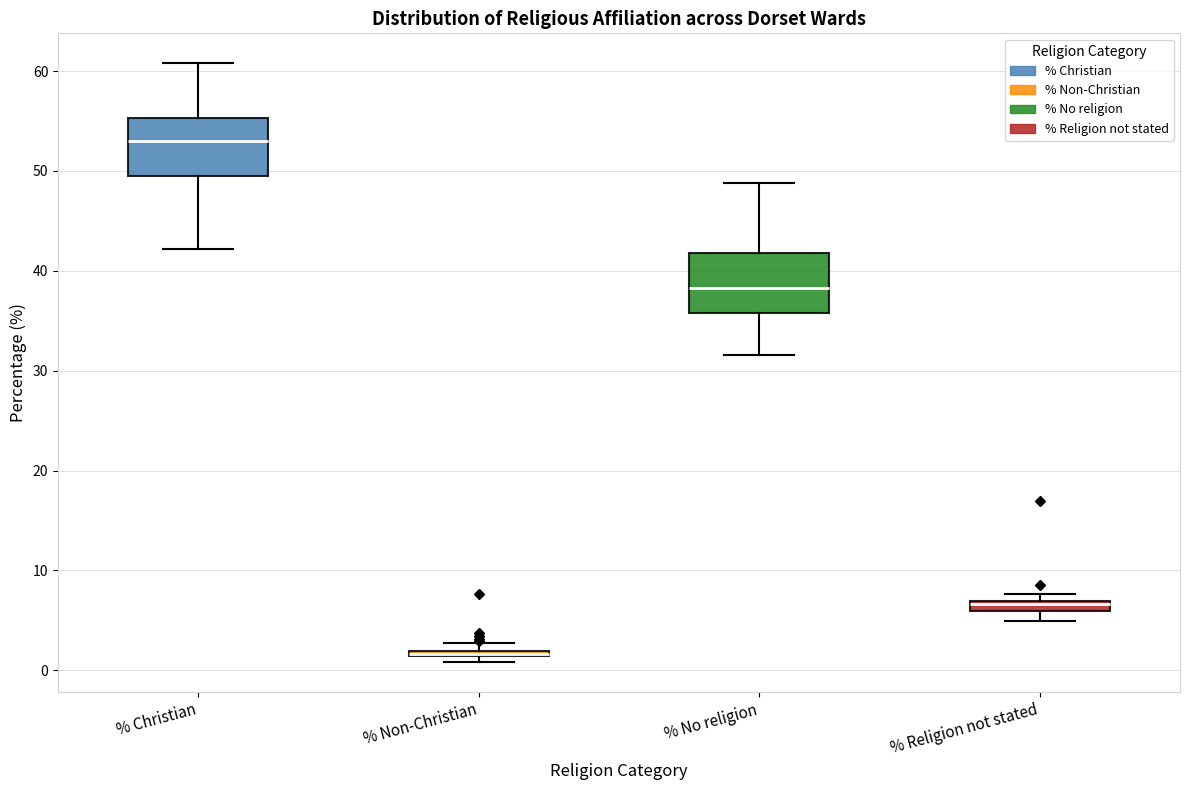

Where is the upper edge of the box for % Christian on the y-axis? The values are not printed on the chart, so give them approximately, as read against the axis.

55